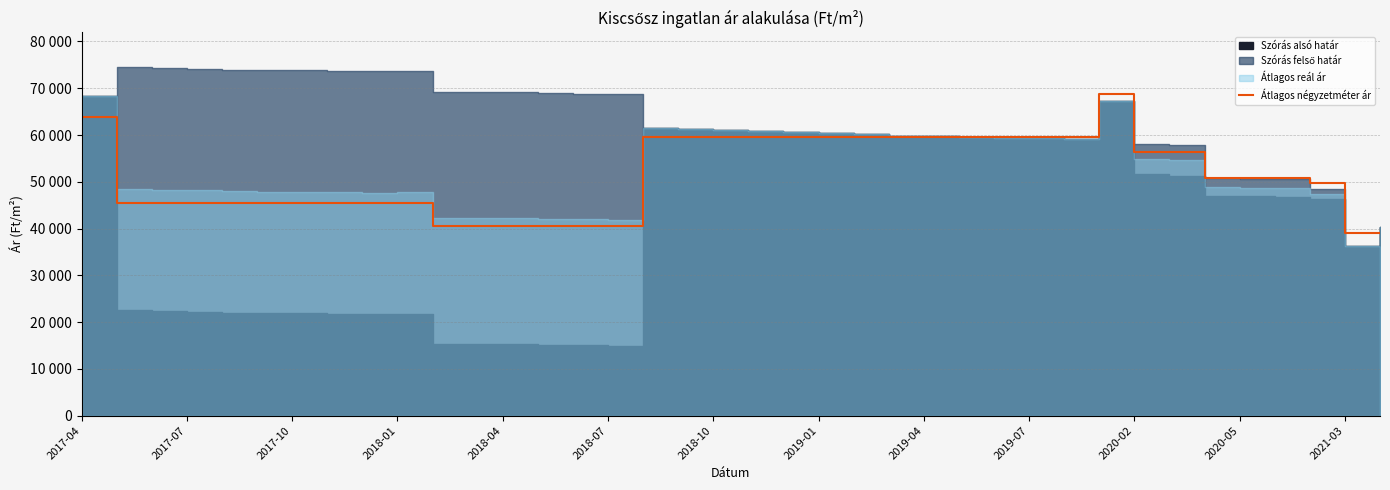

Reading right to left, transcribe all the data shown in this chart.

39000	39000	49759	50774	50774	50774	56470	56470	68840	59500	59500	59500	59500	59500	59500	59500	59500	59500	59500	59500	59500	59500	40464	40464	40464	40464	40464	40464	45521	45521	45521	45521	45521	45521	45521	45521	45521	63900